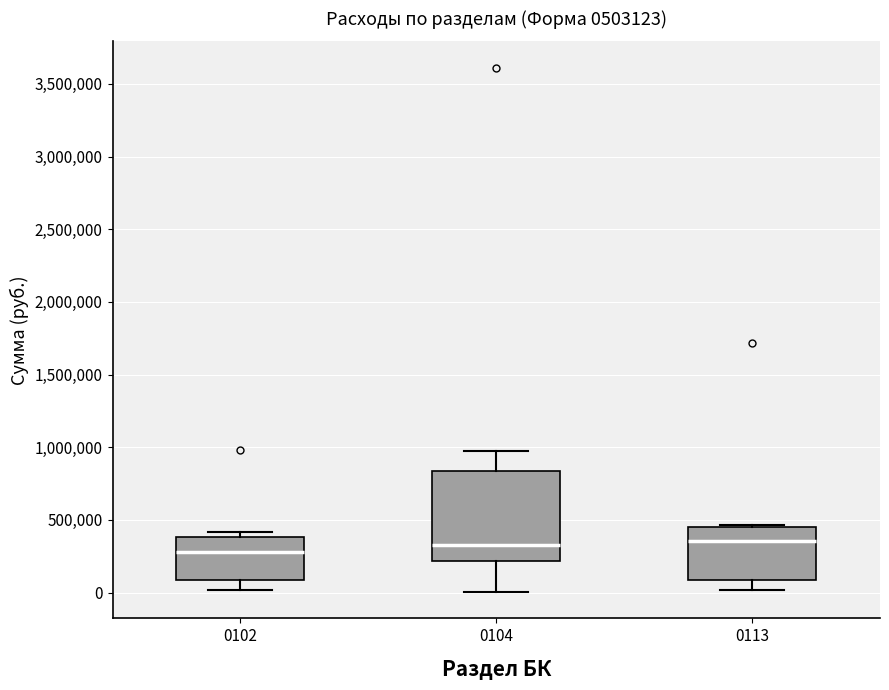

Comparing the boxes themselves (not the whiskers), which one is the tallest?

0104